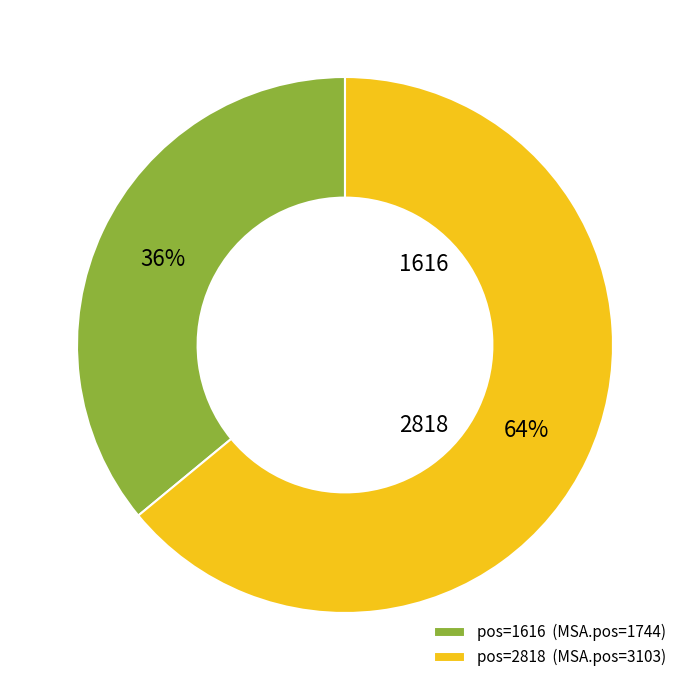

Combined, do pos=2818 (MSA.pos=3103) and pos=1616 (MSA.pos=1744) account for over 50%?

Yes